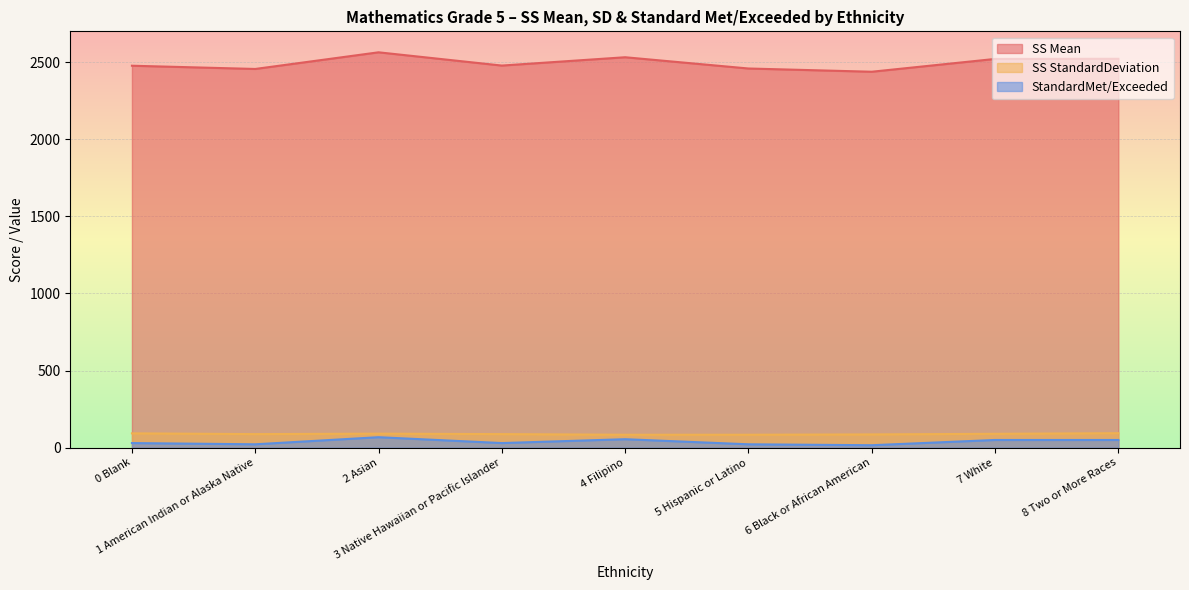

What is the label of the 5th point from the left?

4 Filipino